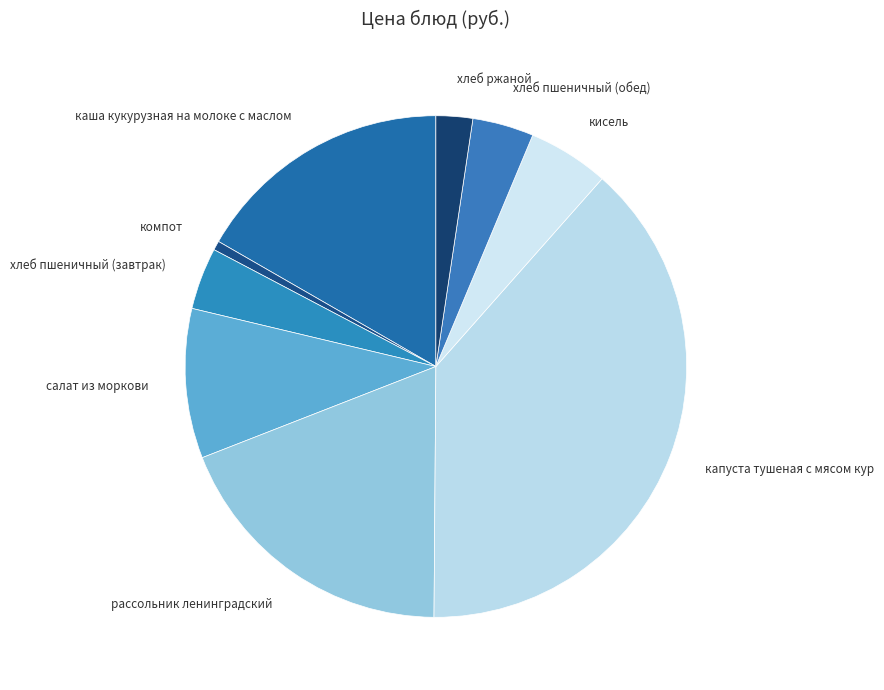

Between капуста тушеная с мясом кур and компот, which is larger?

капуста тушеная с мясом кур